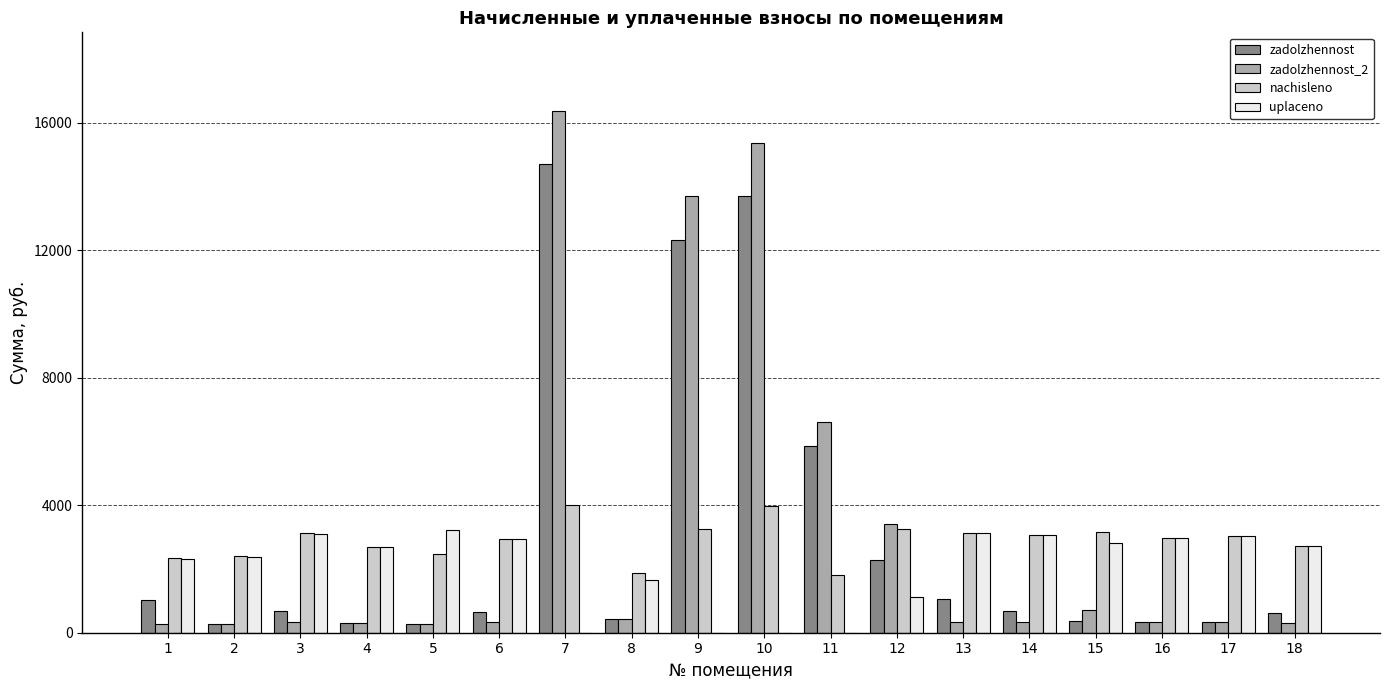

What is the difference between the nachisleno values at 6 and 14?

110.2